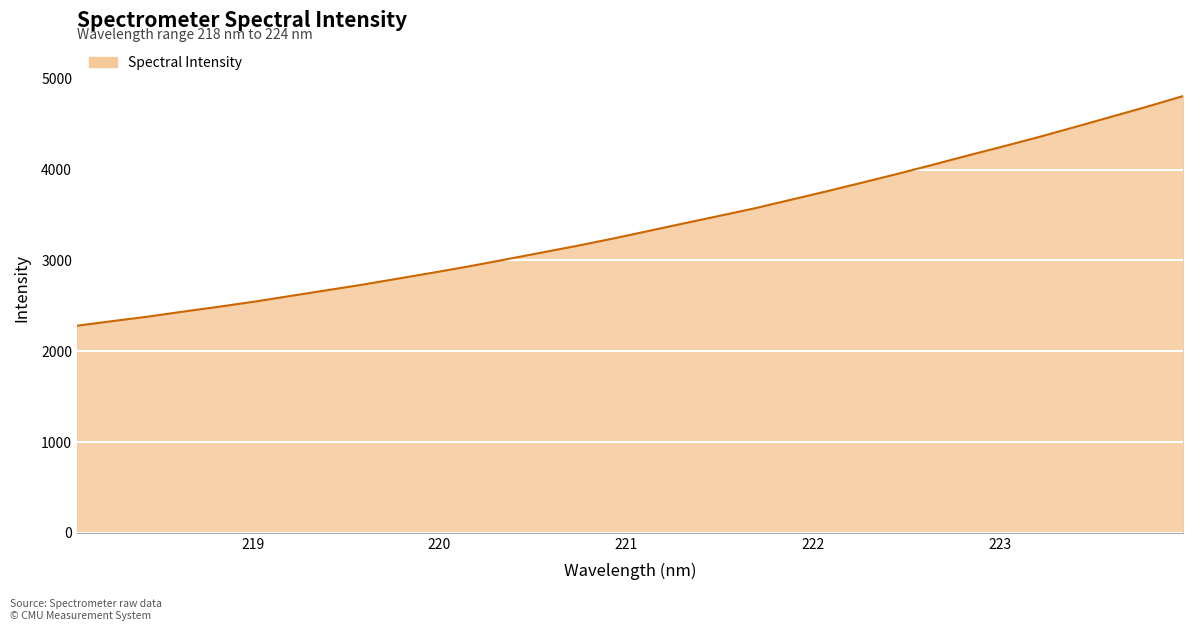

What is the difference between the second highest and second lowest values?

2362.2